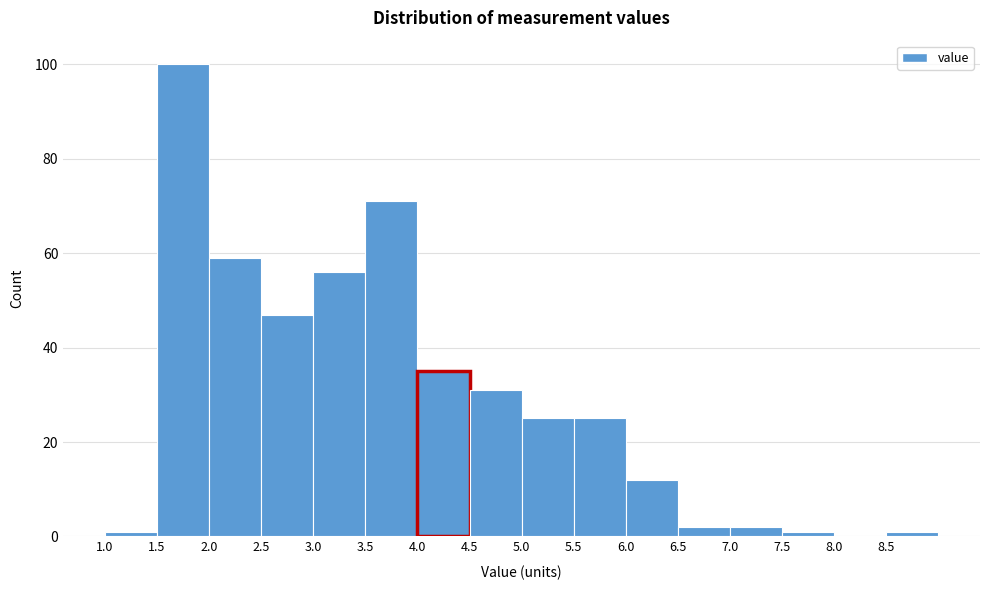

How tall is the bar that spans 5.5 to 6.0 on the x-axis? The values are not printed on the chart, so give them approximately, as read against the axis.

26